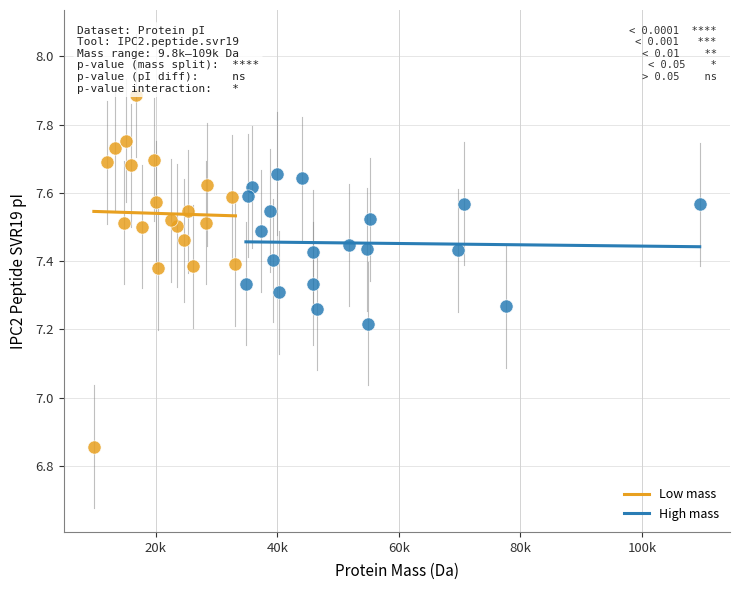

Which series has the widest spread of Y values?

Low mass